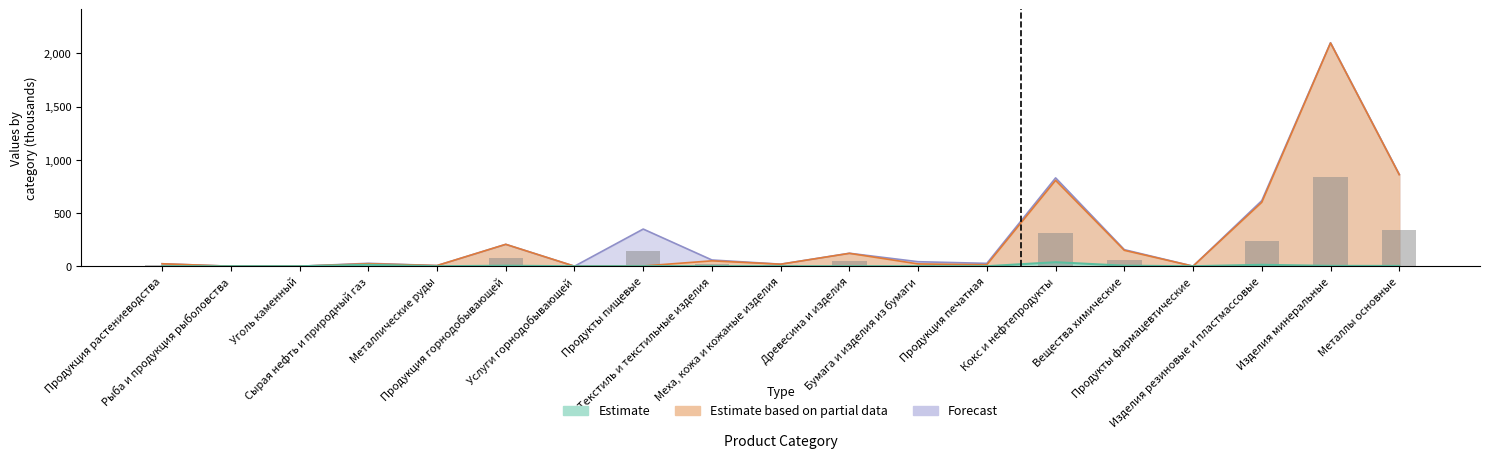

What is the difference between the maximum and minimum values in the Estimate based on partial data series?

2096.6